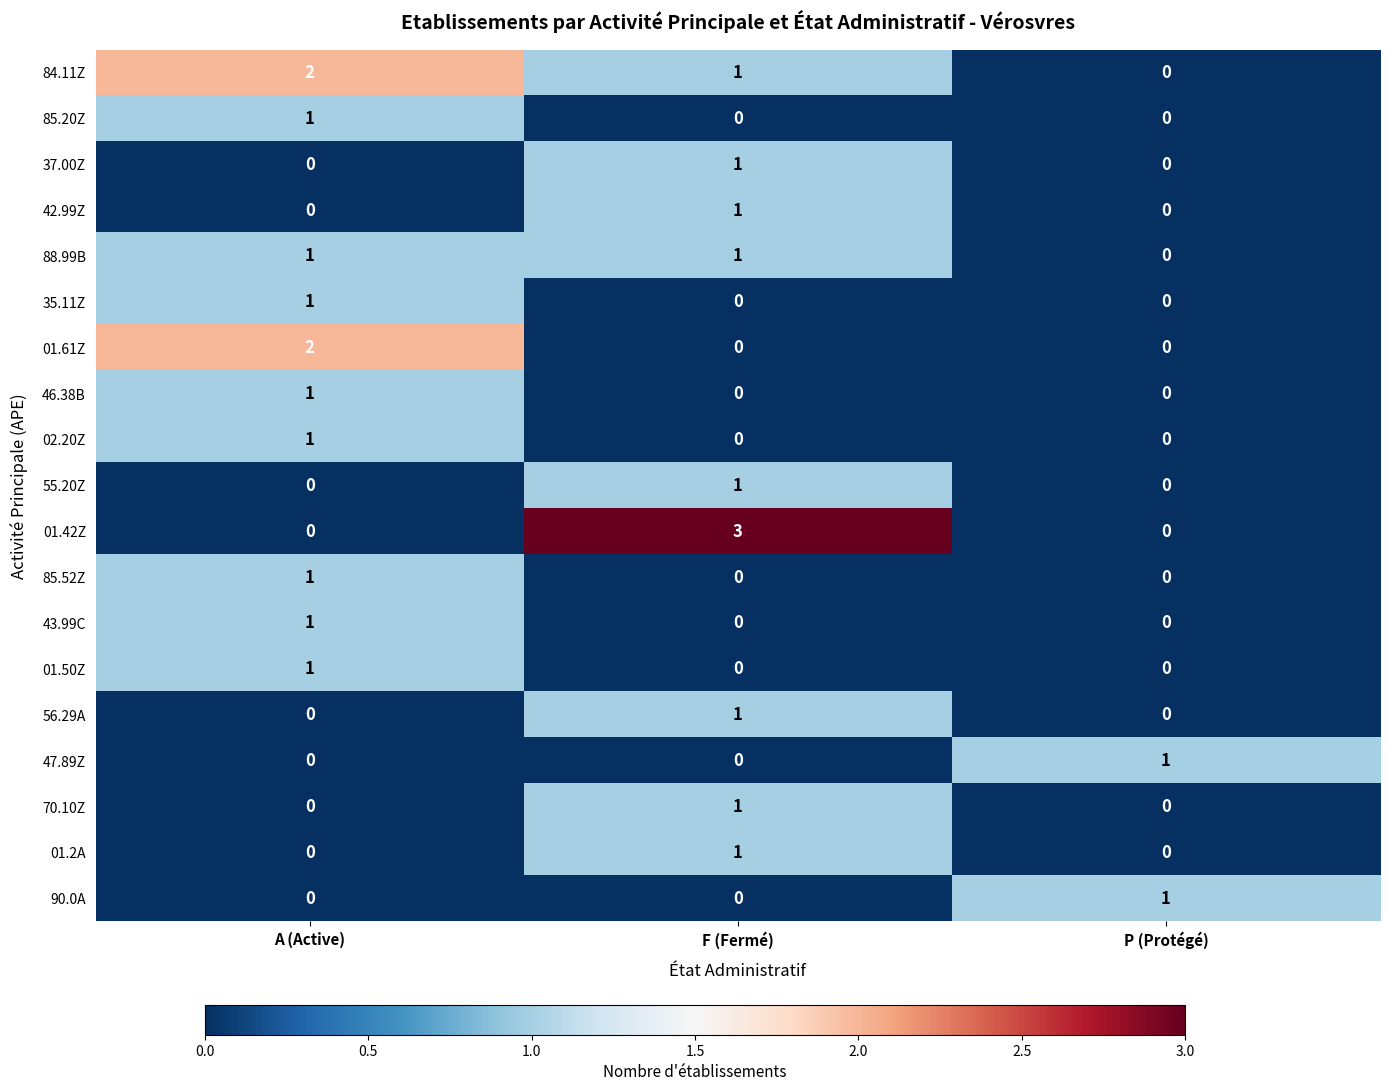

How many 01.42Z values are between 0 and 3?

3